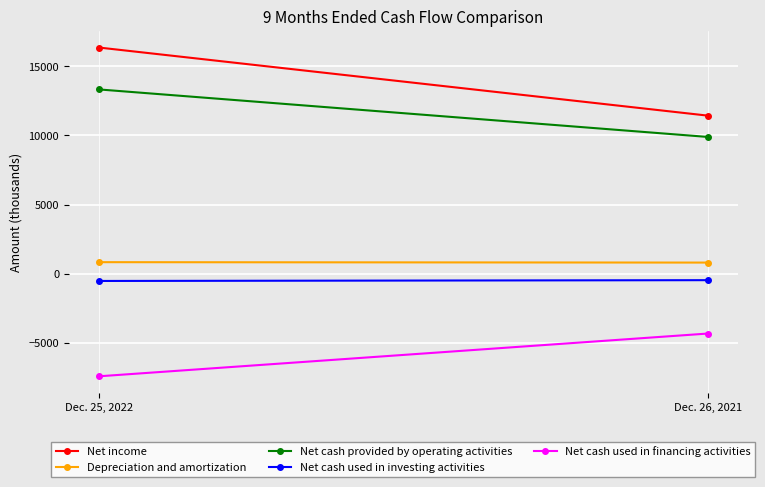

What are all the series names shown in the legend?

Net income, Depreciation and amortization, Net cash provided by operating activities, Net cash used in investing activities, Net cash used in financing activities